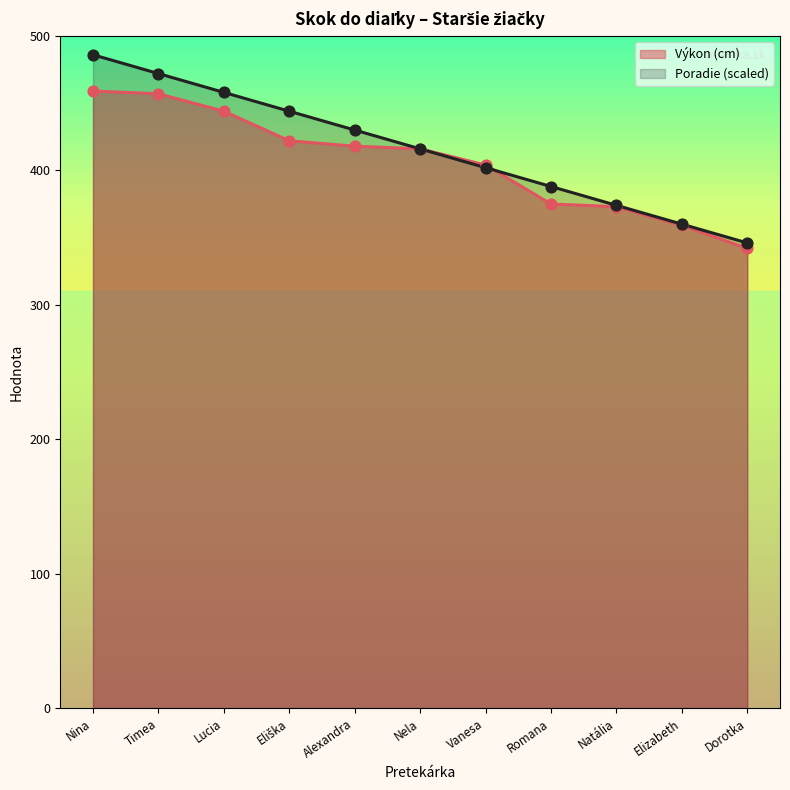

Which series has the largest total across all categories?

Poradie (scaled)